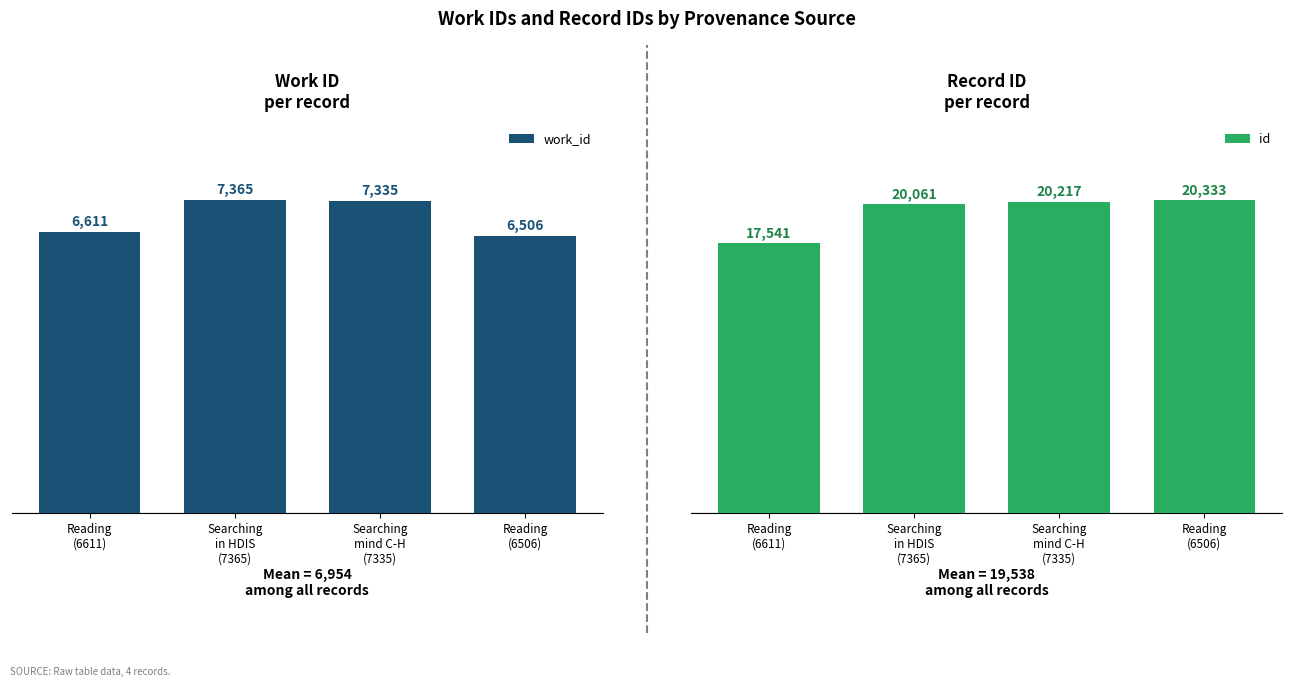

What is the value of the work_id bar at the 3rd from the left?

7335